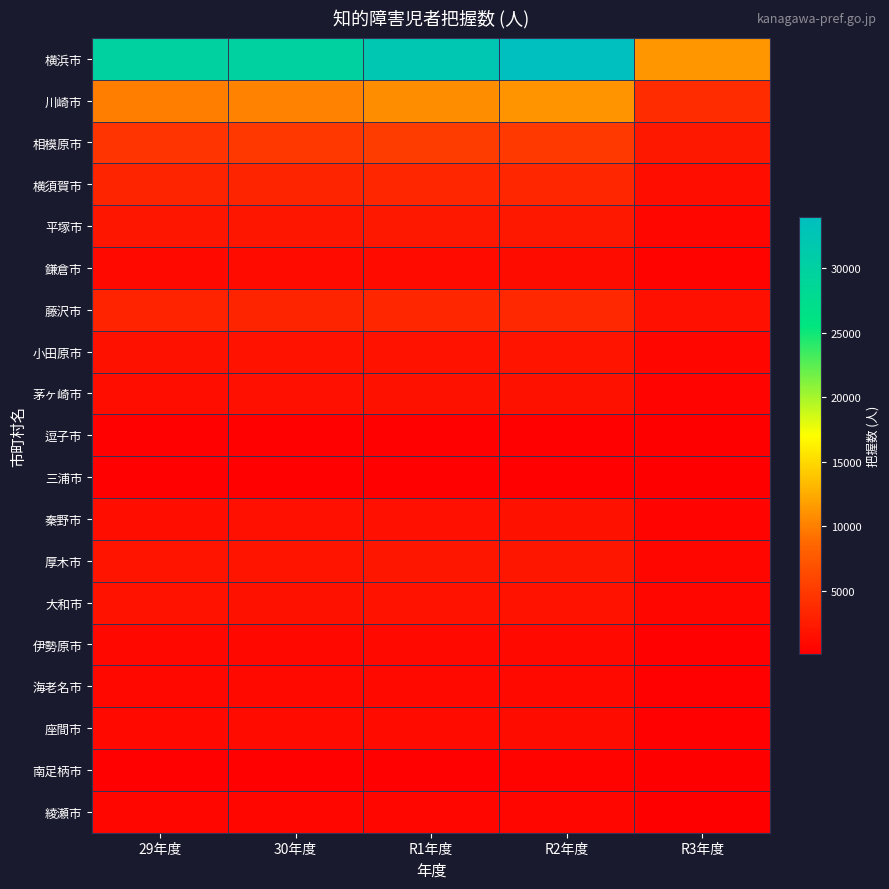

Between 29年度 and R2年度, which series saw the biggest shift?

横浜市